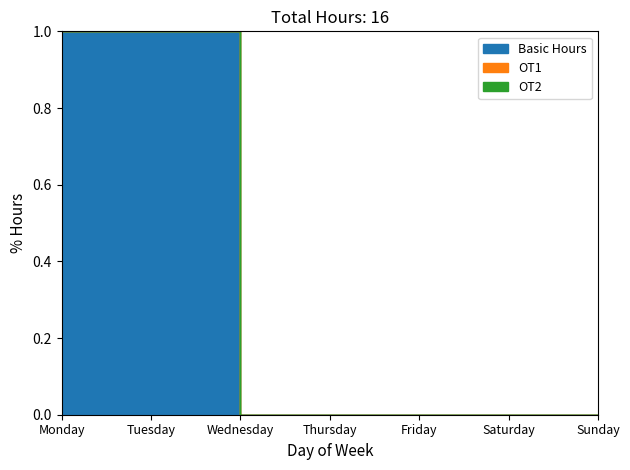

Count the Basic Hours values in the range 0 to 16.

7